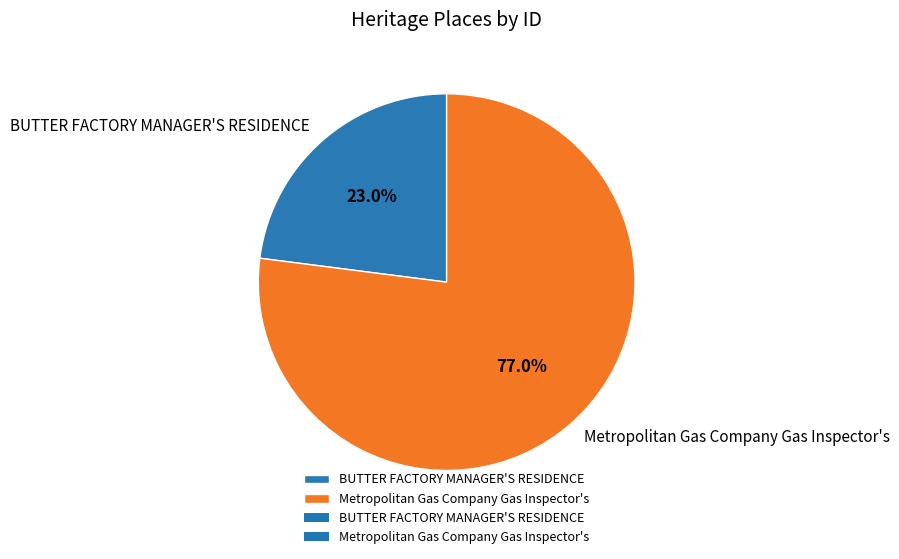

Which slice is the smallest?

BUTTER FACTORY MANAGER'S RESIDENCE